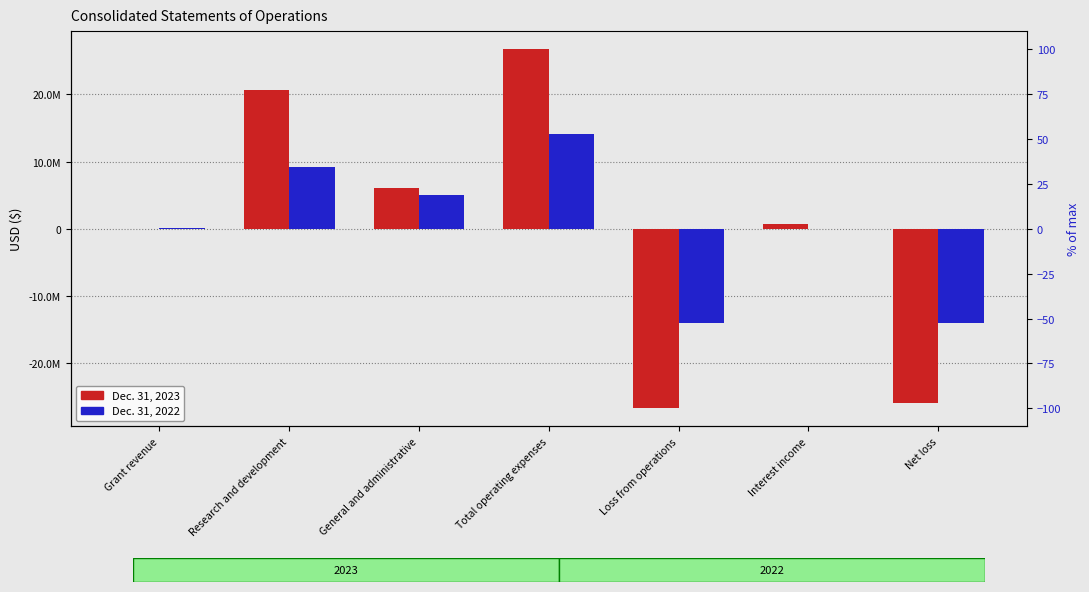

What position from the right is Loss from operations?

3